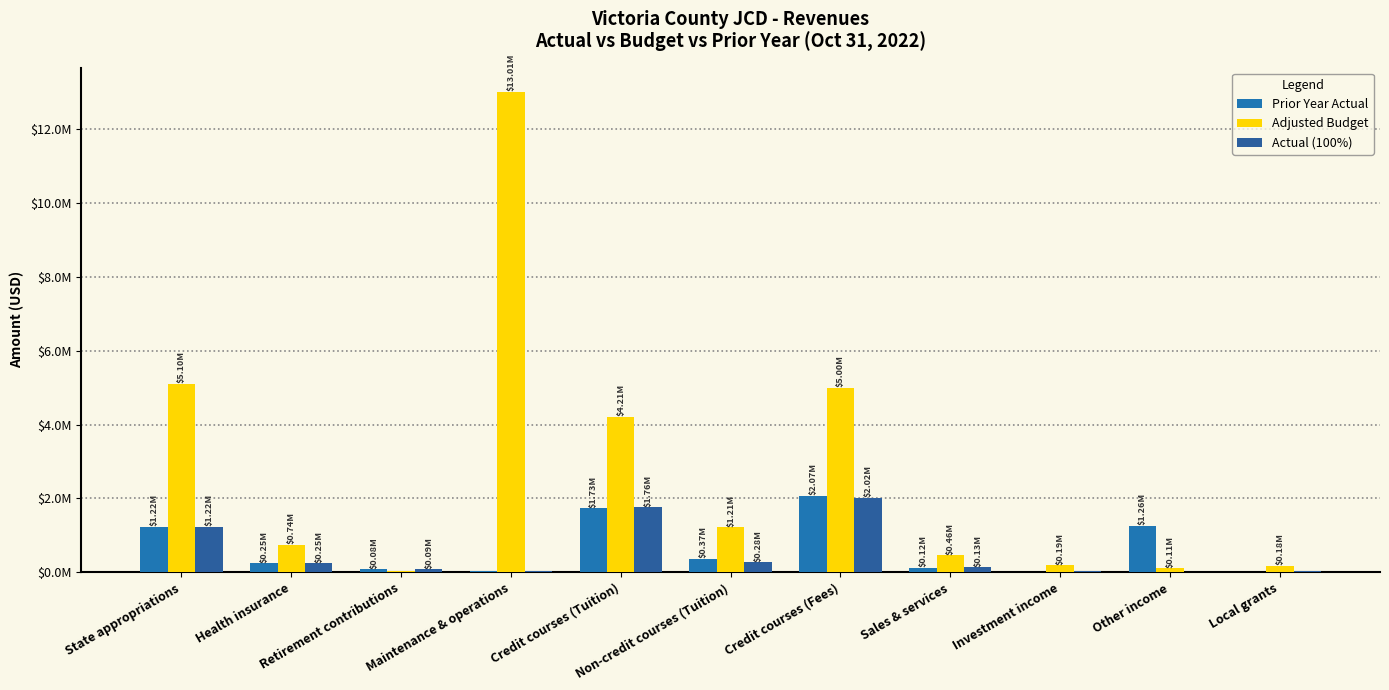

At how many categories does at least one series exceed 6718581?

1